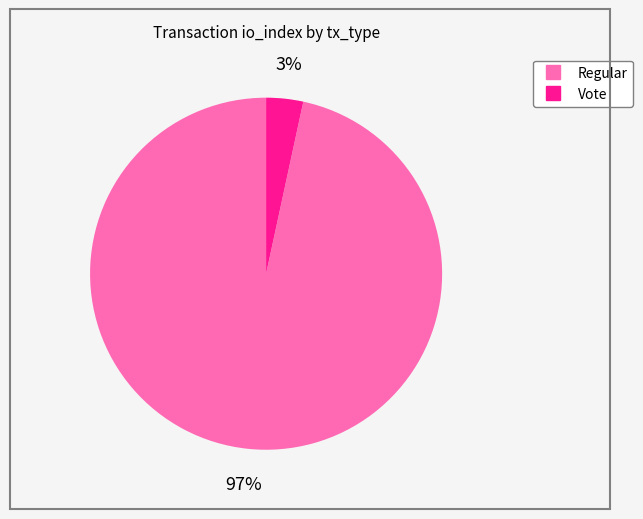

What percentage is the Vote slice, to the nearest percent?

3%